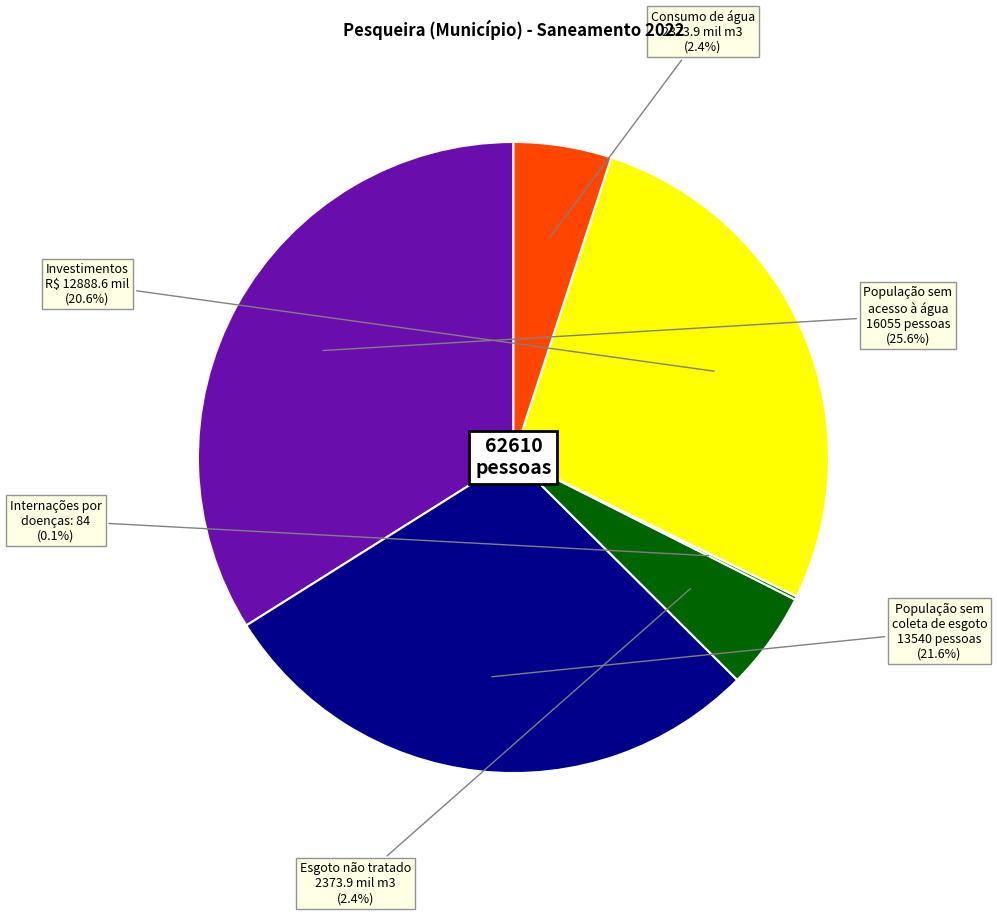

To the nearest percent, what is the average slice percentage?

17%